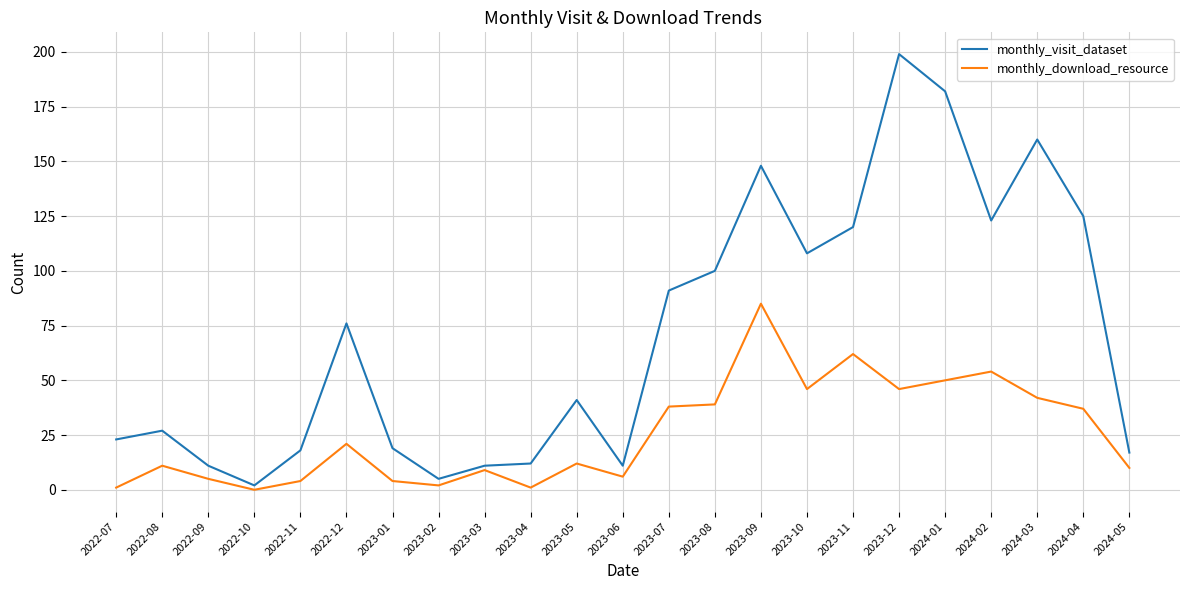

Between 2023-10 and 2024-04, which series saw the biggest shift?

monthly_visit_dataset